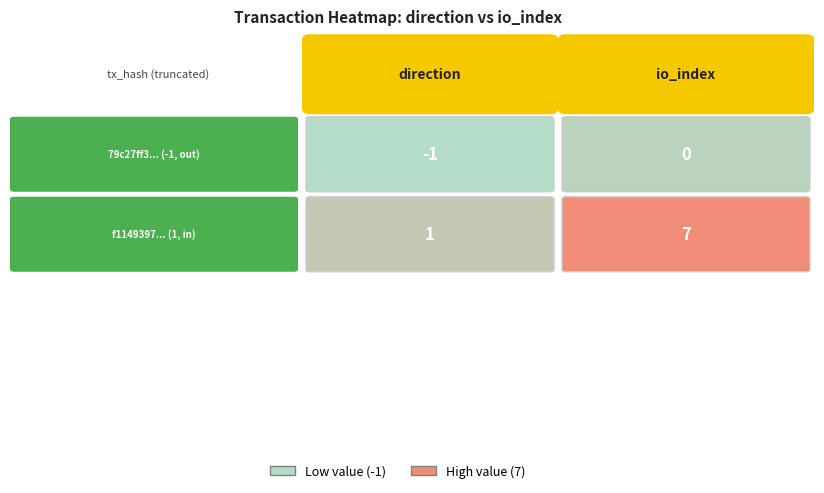

Rank the series by their average value, from lowest to highest.

79c27ff372c70054bdded9430e44f3200ab1b4d, f114939759cdc5ae043300a40e1d8aa2b509eef